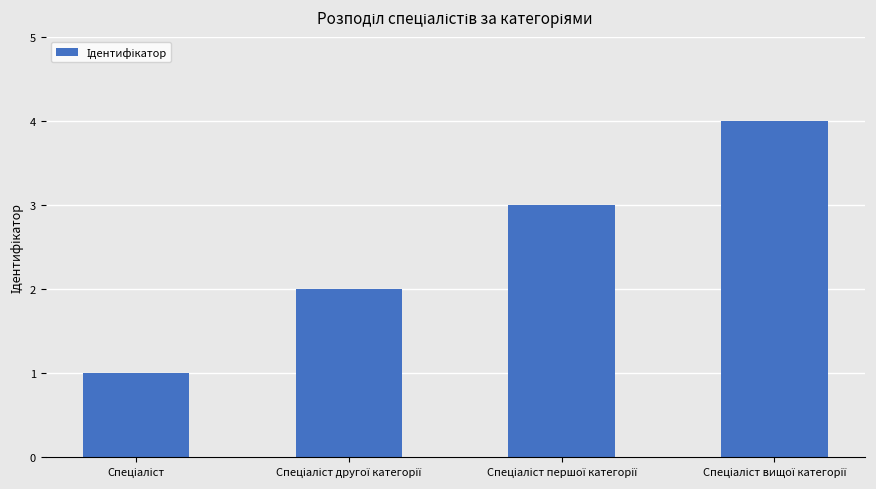

How many data points does each series have?

4